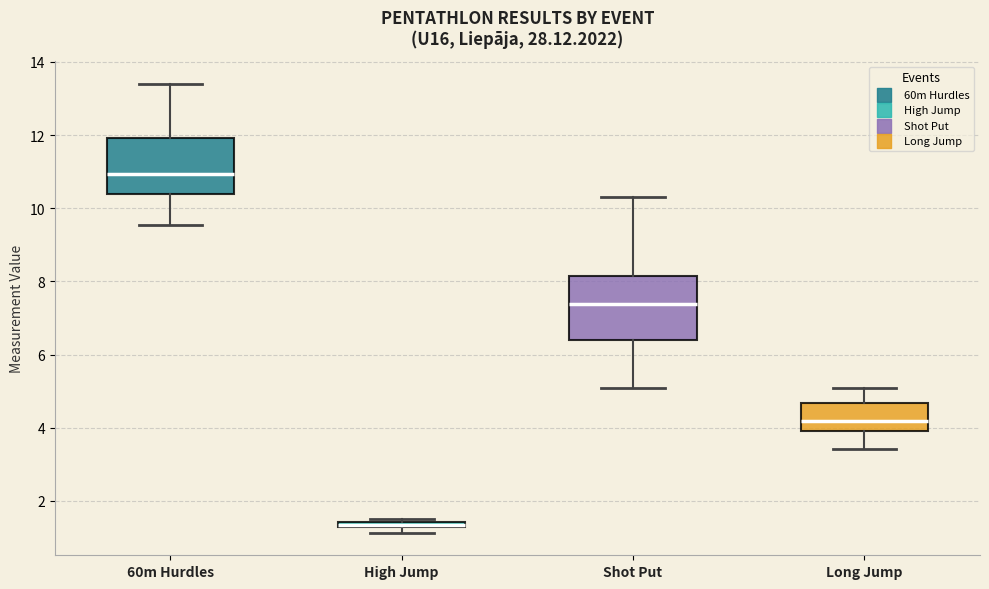

Where is the lower edge of the box for High Jump on the y-axis? The values are not printed on the chart, so give them approximately, as read against the axis.

1.2